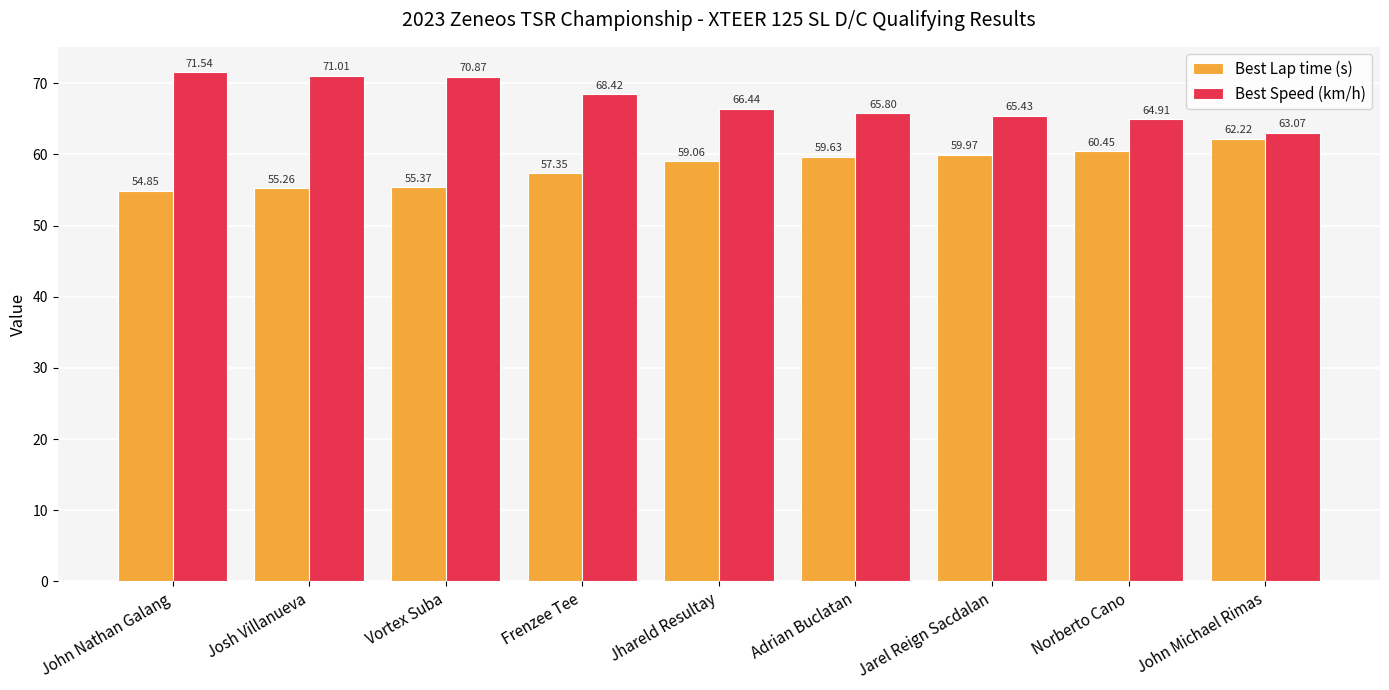

Which label corresponds to the largest value in the chart?

John Nathan Galang